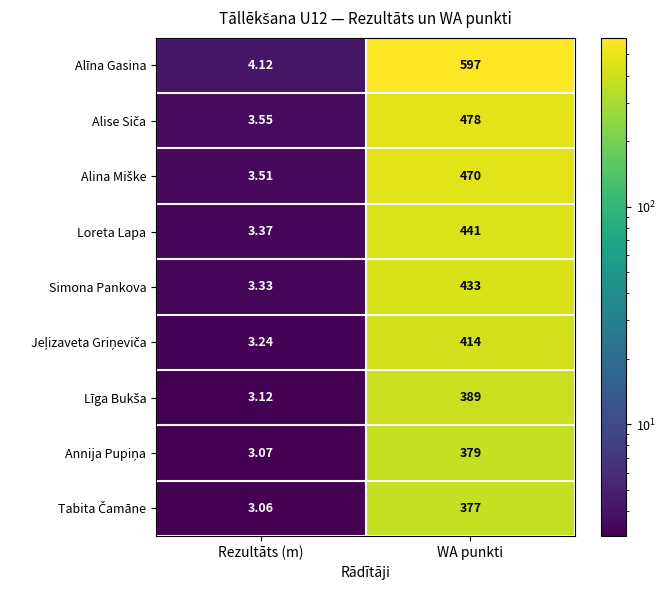

Is the value of Alīna Gasina at Rezultāts (m) greater than the value of Loreta Lapa at WA punkti?

No